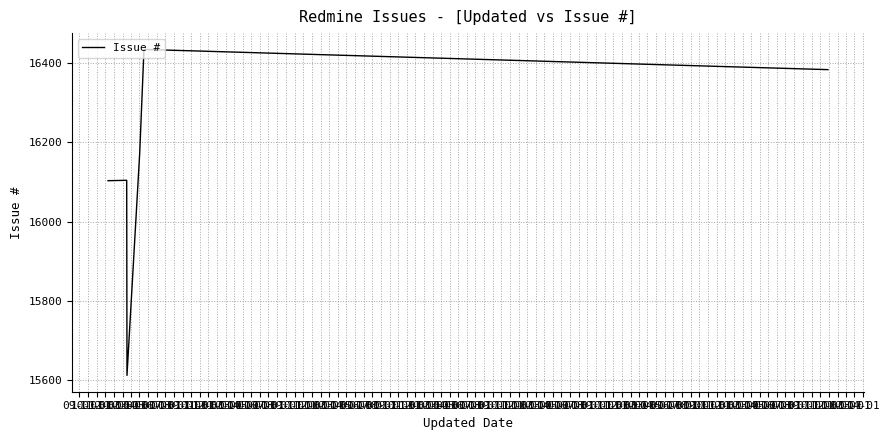

How many interior local valleys (lower than both neighbors) does the data have?

1